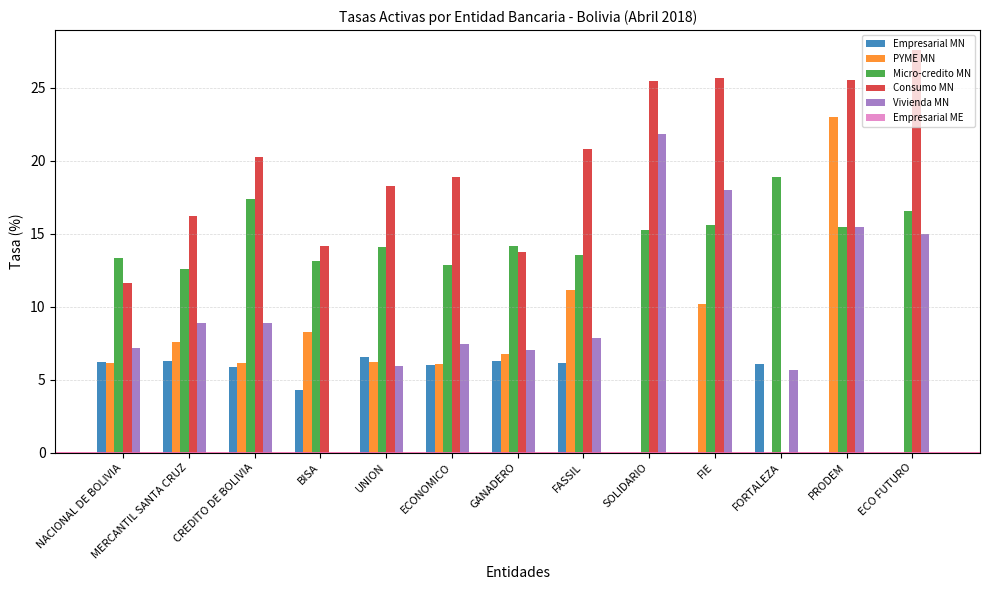

Which series has the largest range (max minus min)?

Consumo MN